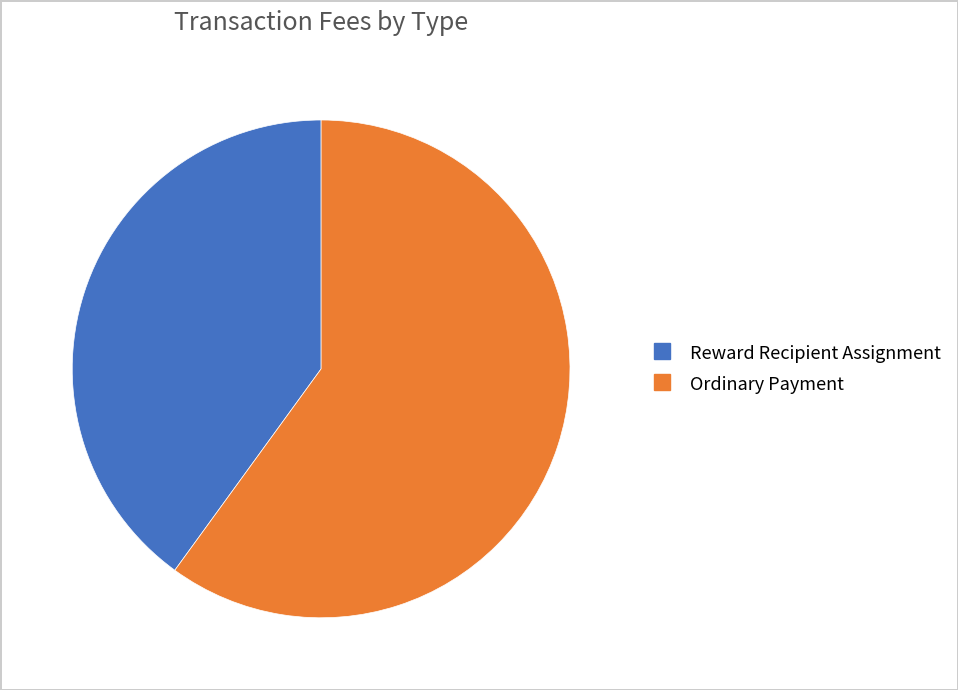

True or false: Ordinary Payment accounts for 60% of the total.

True